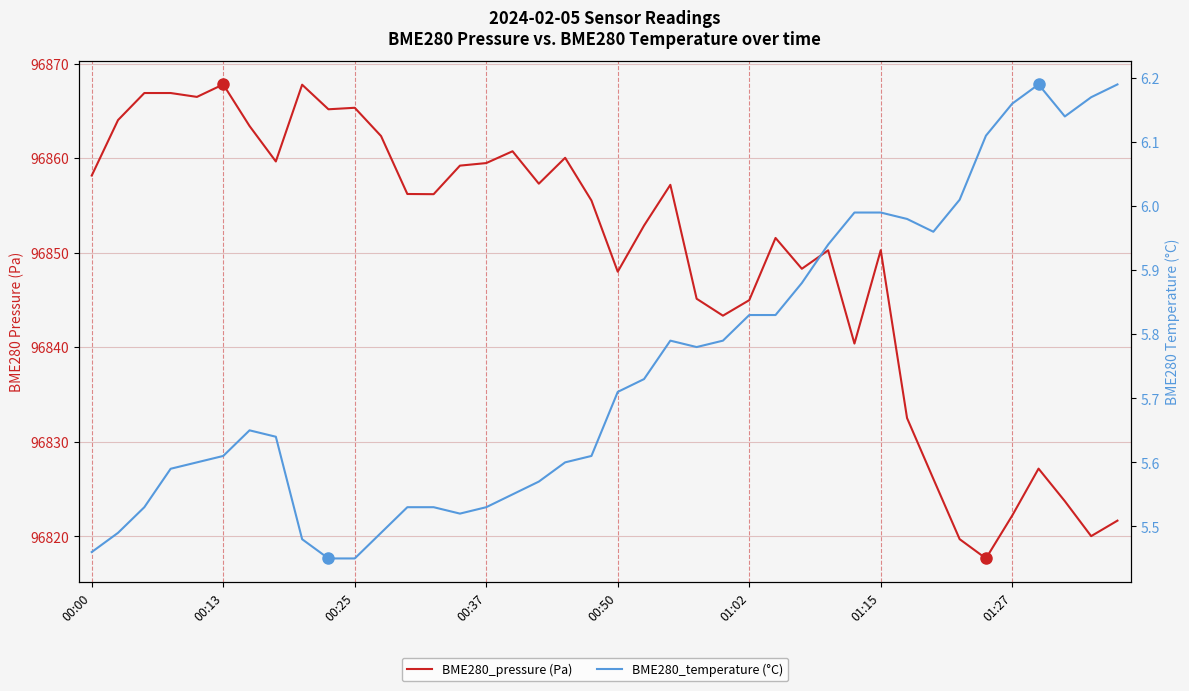

True or false: BME280_pressure (Pa) and BME280_temperature (°C) cross at least once.

False